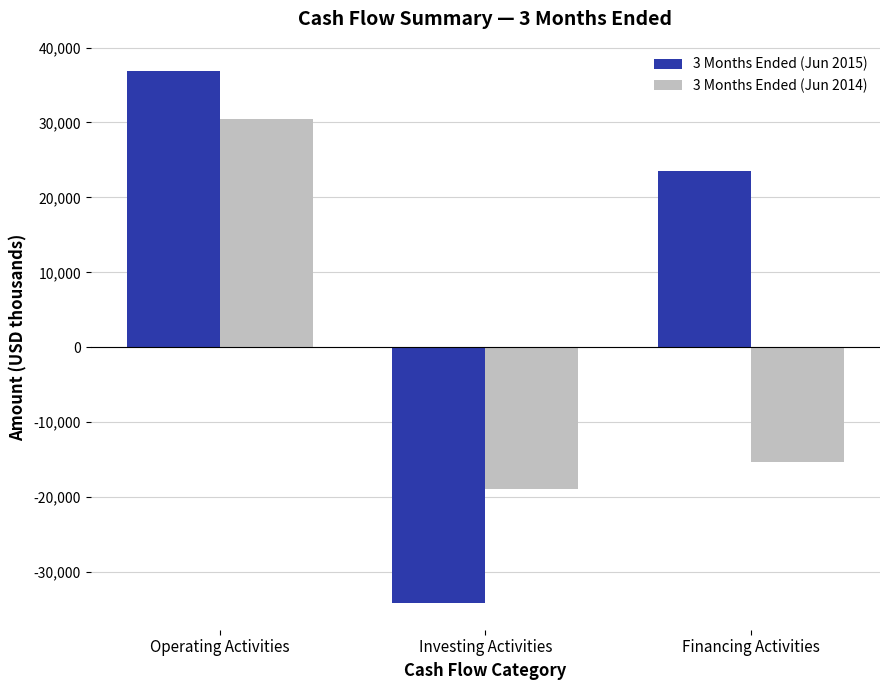

What is the total value across all series at Operating Activities?

67353